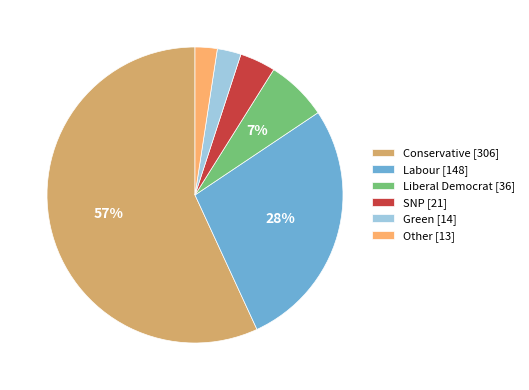

Is it true that Labour [148] is 28% of the pie?

True